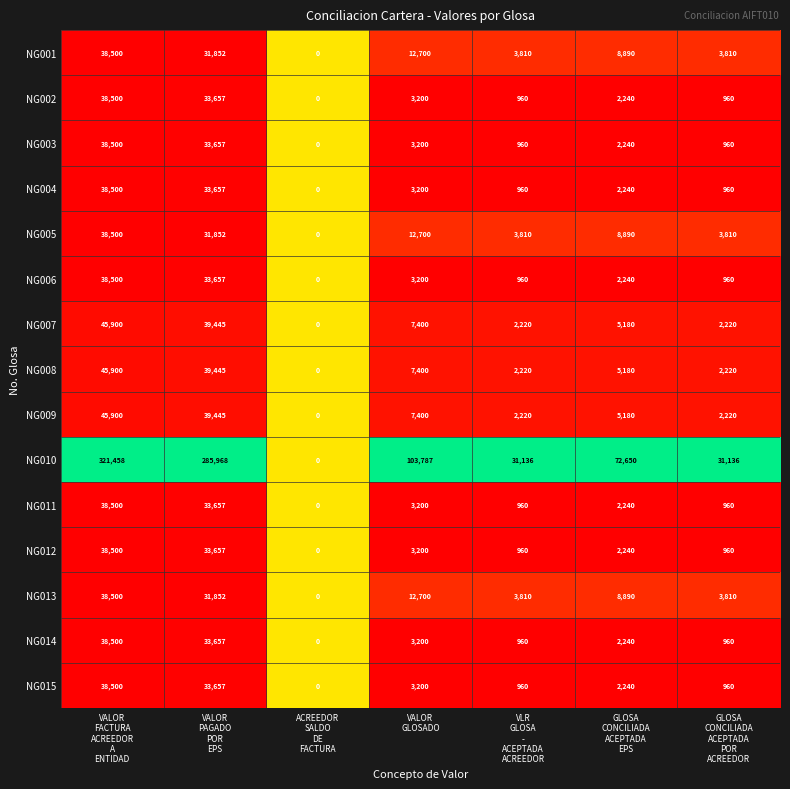

What is the sum of all NG001 values?

99562